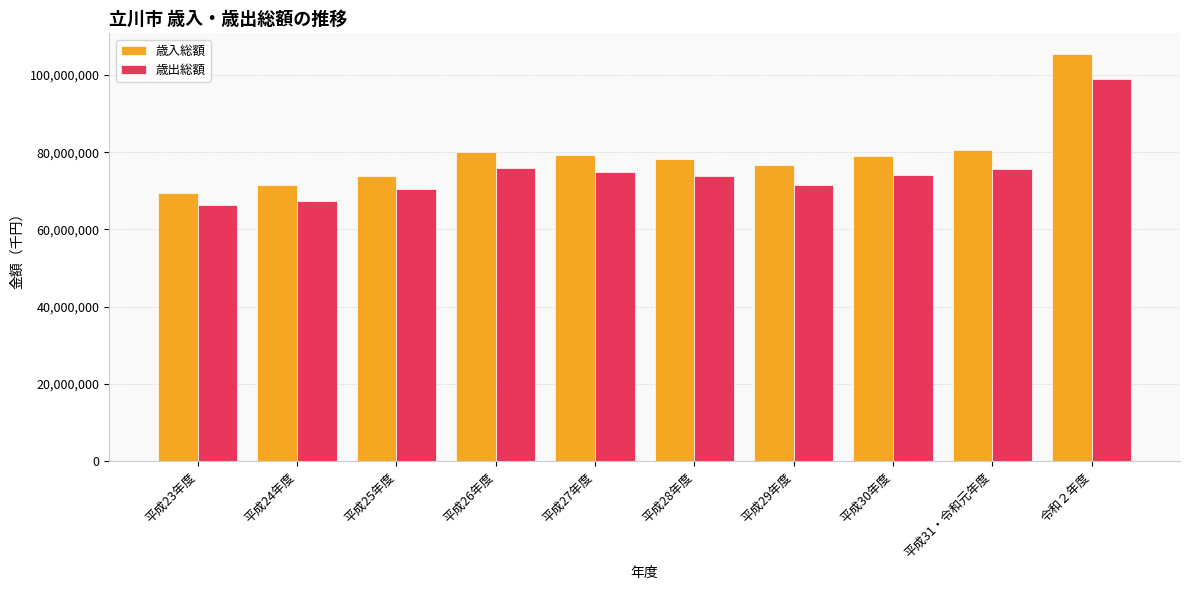

Are the bars grouped side by side (vs. stacked)?

Yes